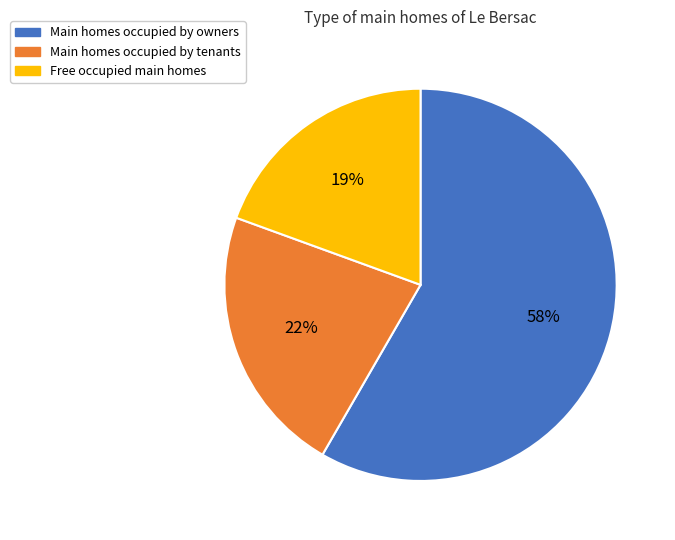

To the nearest percent, what is the difference between the largest and smallest slice percentages?

39%